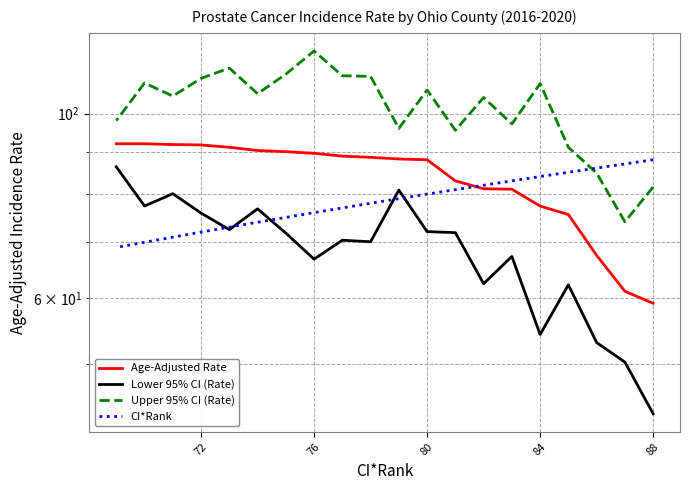

Which series has the largest total across all categories?

Upper 95% CI (Rate)